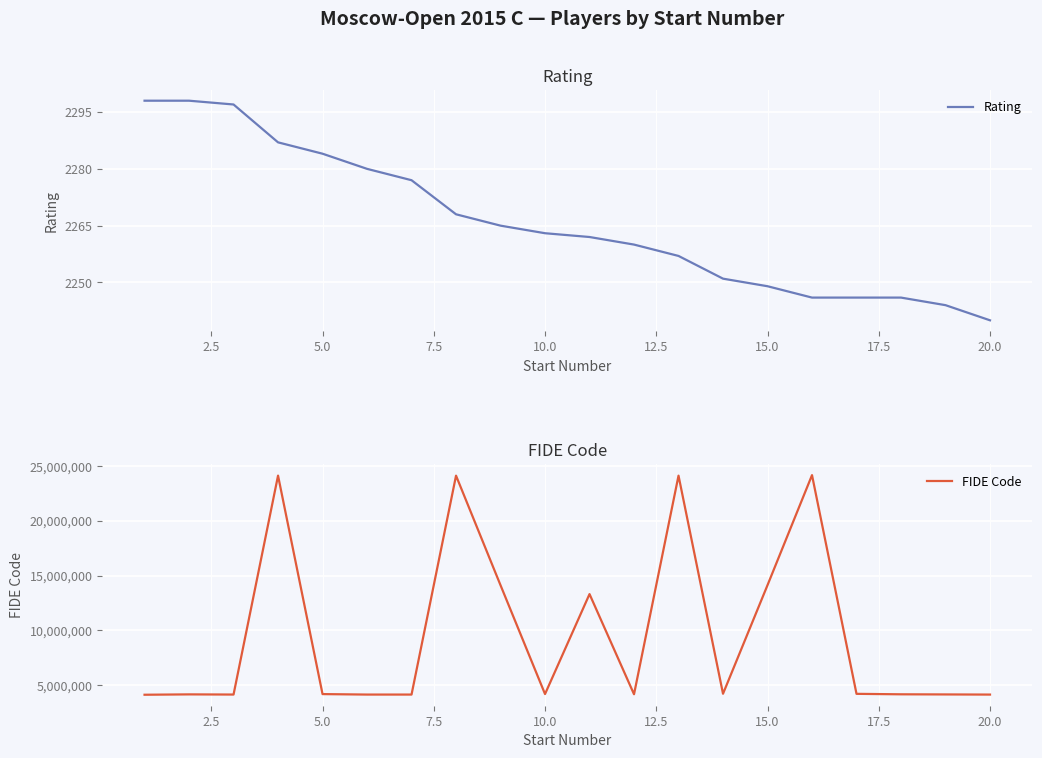

Is the value of Rating at 7.5 greater than the value of FIDE Code at 17?

No